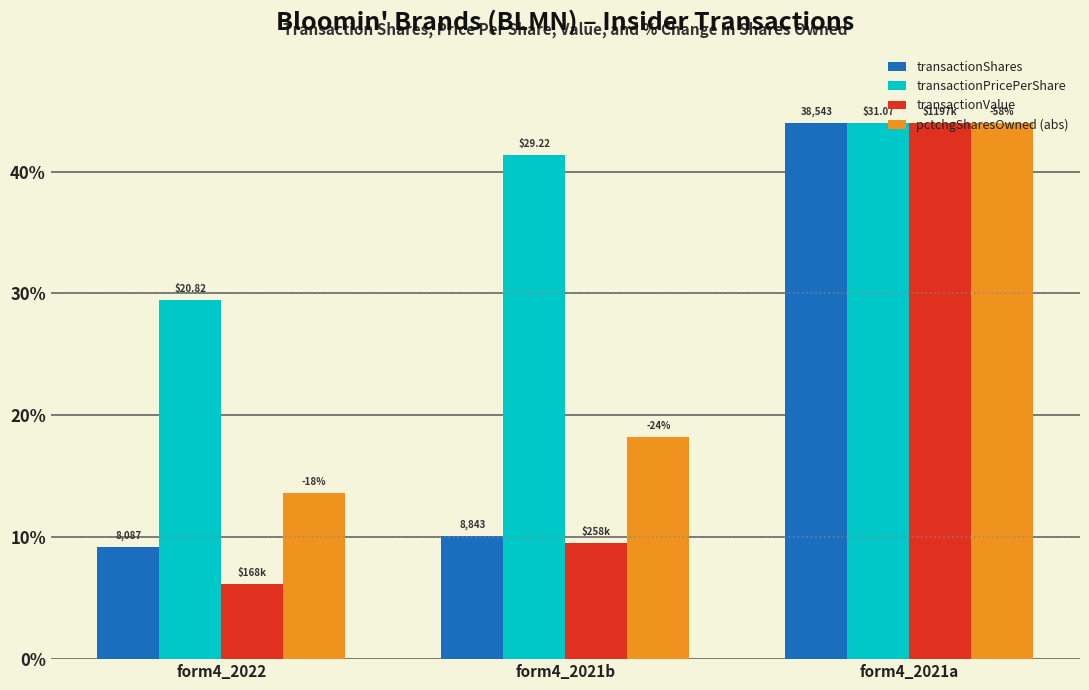

True or false: pctchgSharesOwned (abs) has a value of 12.5 at form4_2021b.

False